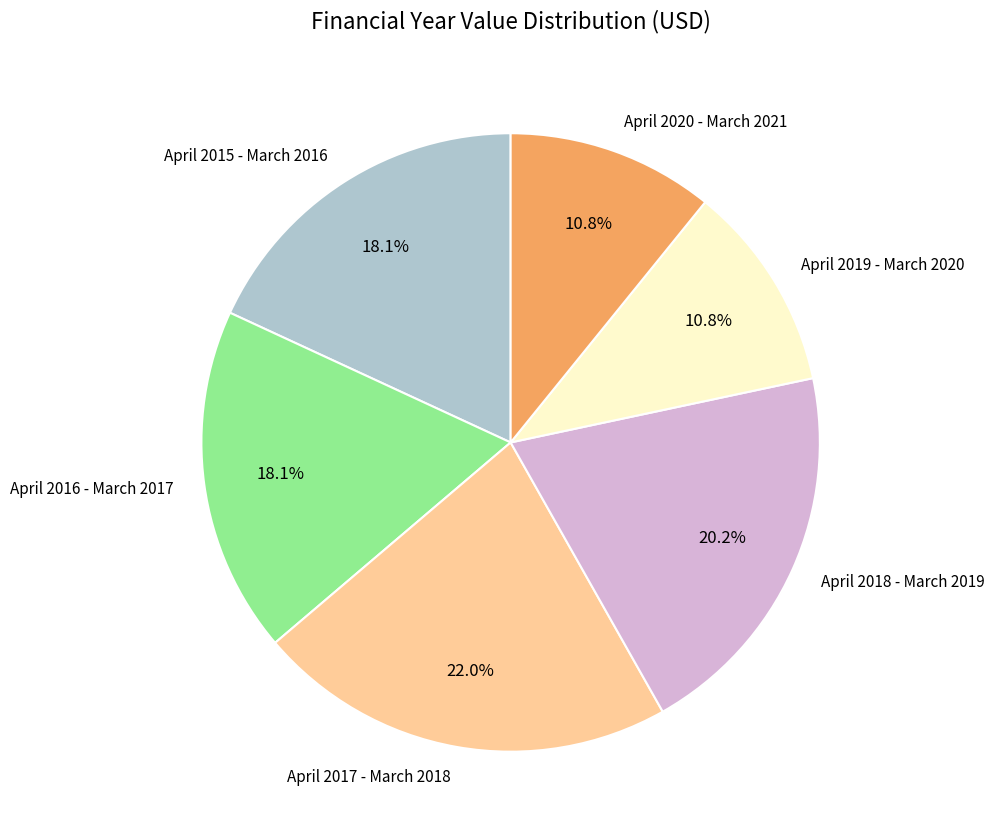

Combined, what portion of the pie is April 2016 - March 2017 and April 2018 - March 2019?

38.3%